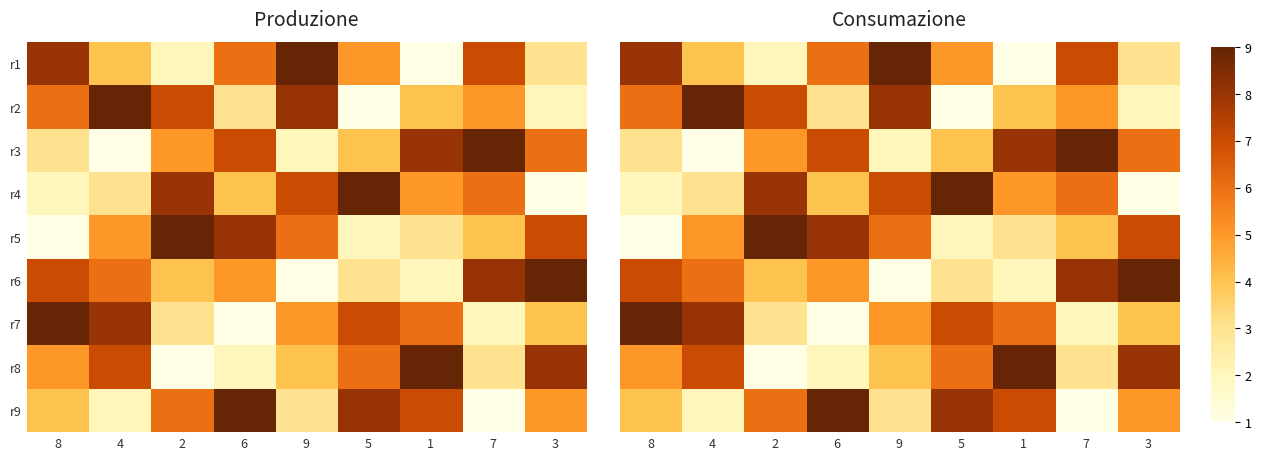

At which category is the sum across all series the highest?

8